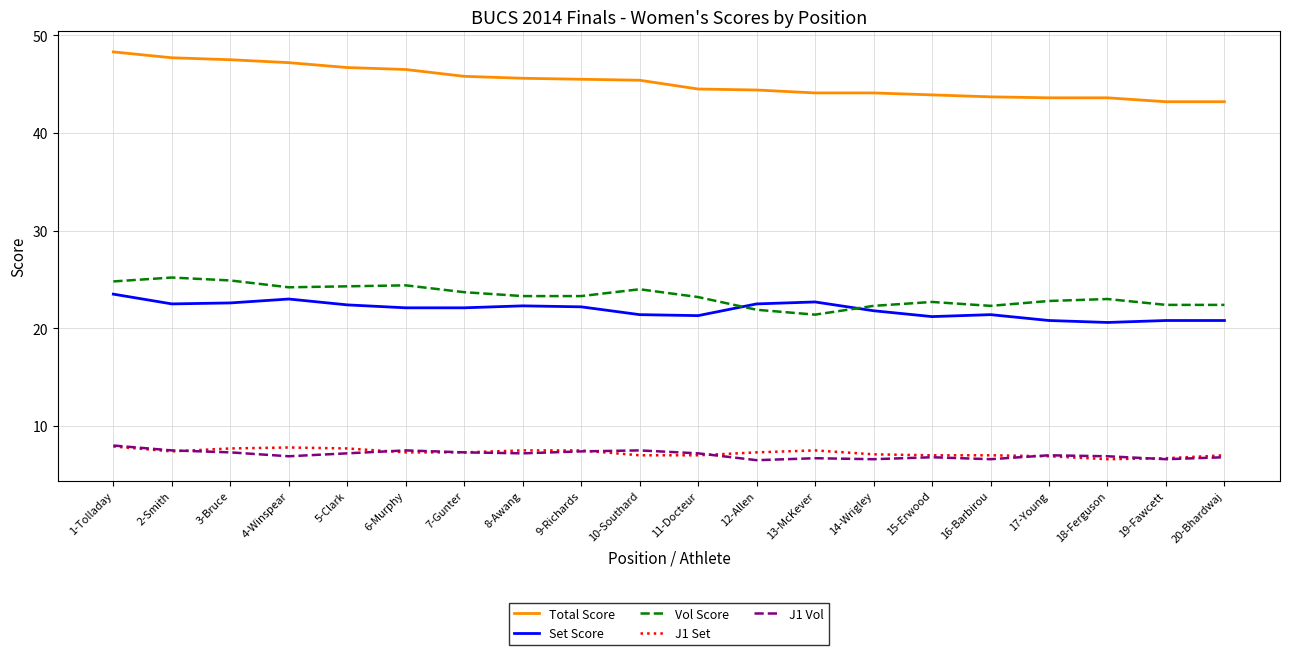

True or false: Set Score and Total Score intersect in this chart.

False